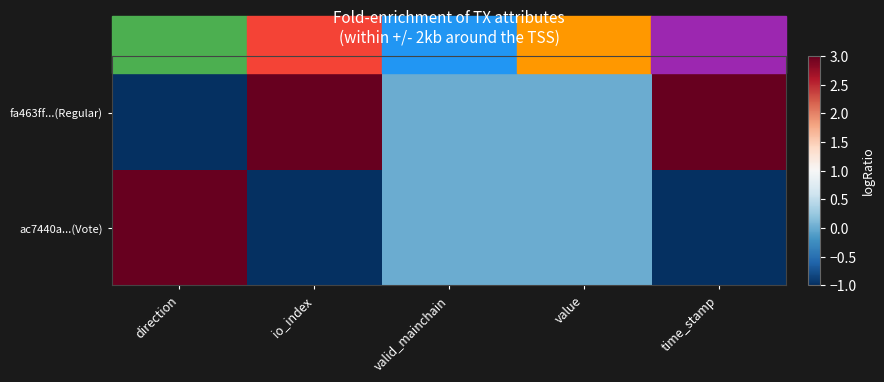

Reading left to right, extract all data points from this chart.

fa463ff...(Regular): direction=-1	io_index=3	valid_mainchain=0	value=0	time_stamp=3
ac7440a...(Vote): direction=3	io_index=-1	valid_mainchain=0	value=0	time_stamp=-1